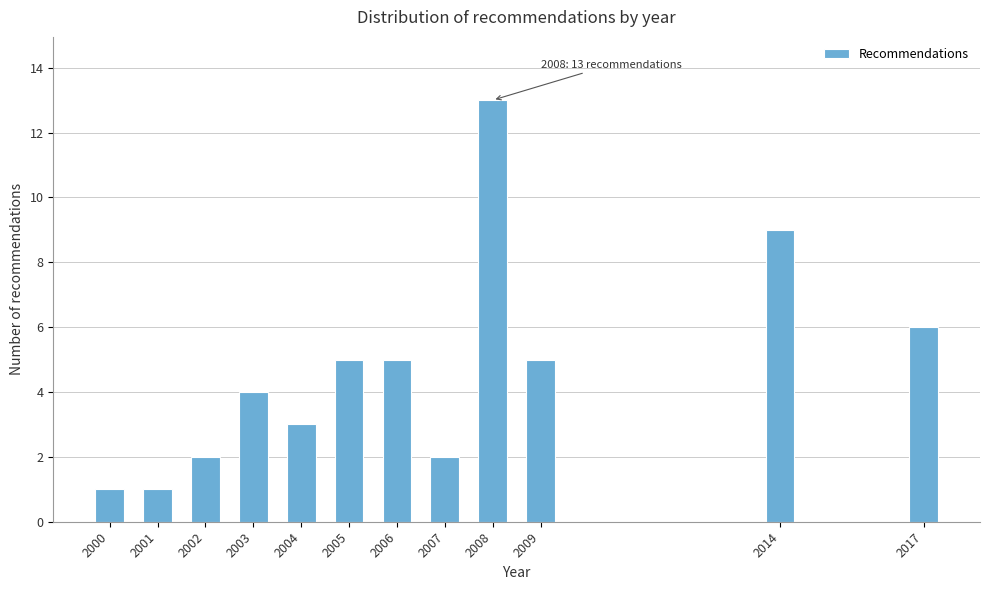

Reading left to right, what are all the values shown in this chart?

2000=1	2001=1	2002=2	2003=4	2004=3	2005=5	2006=5	2007=2	2008=13	2009=5	2014=9	2017=6